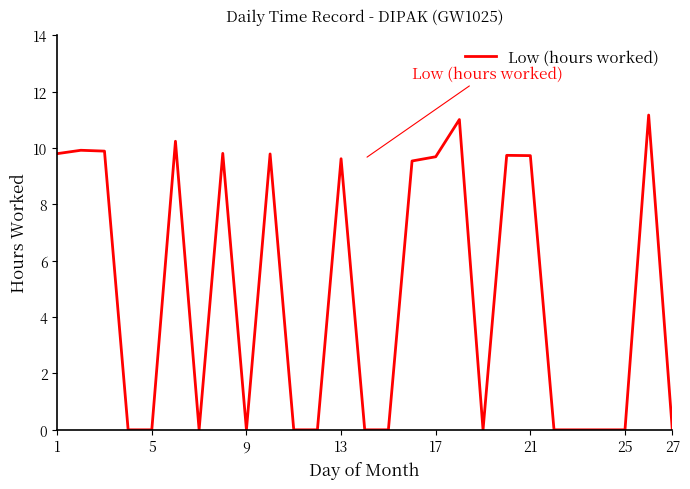

What is the maximum value shown in the chart?

11.2